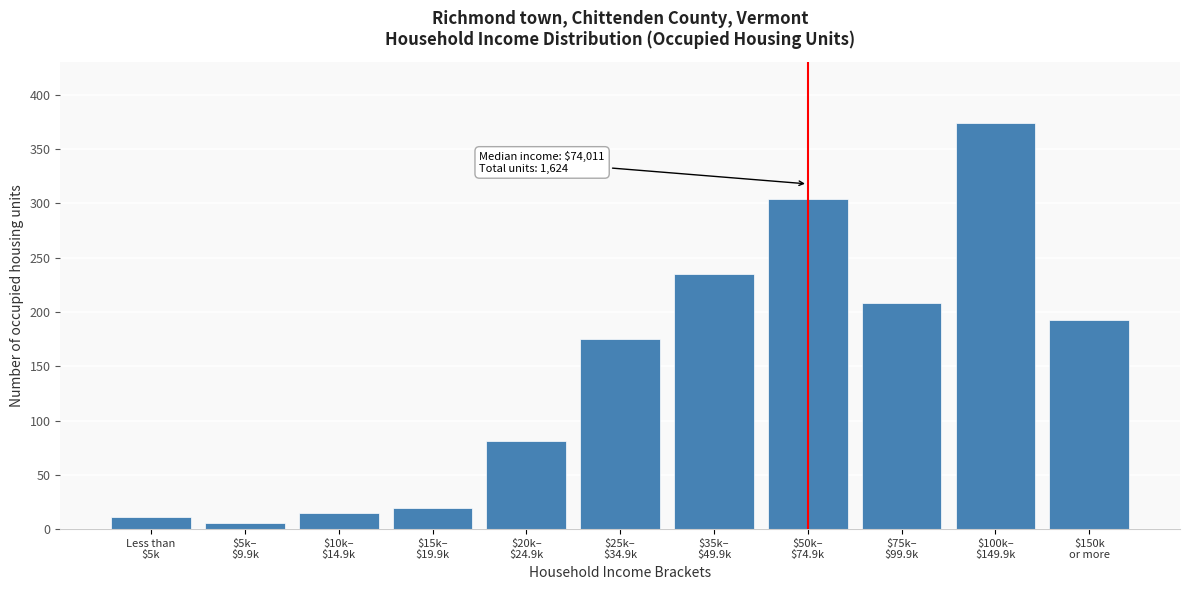

Reading left to right, extract all data points from this chart.

11	6	15	19	81	175	235	304	208	374	193